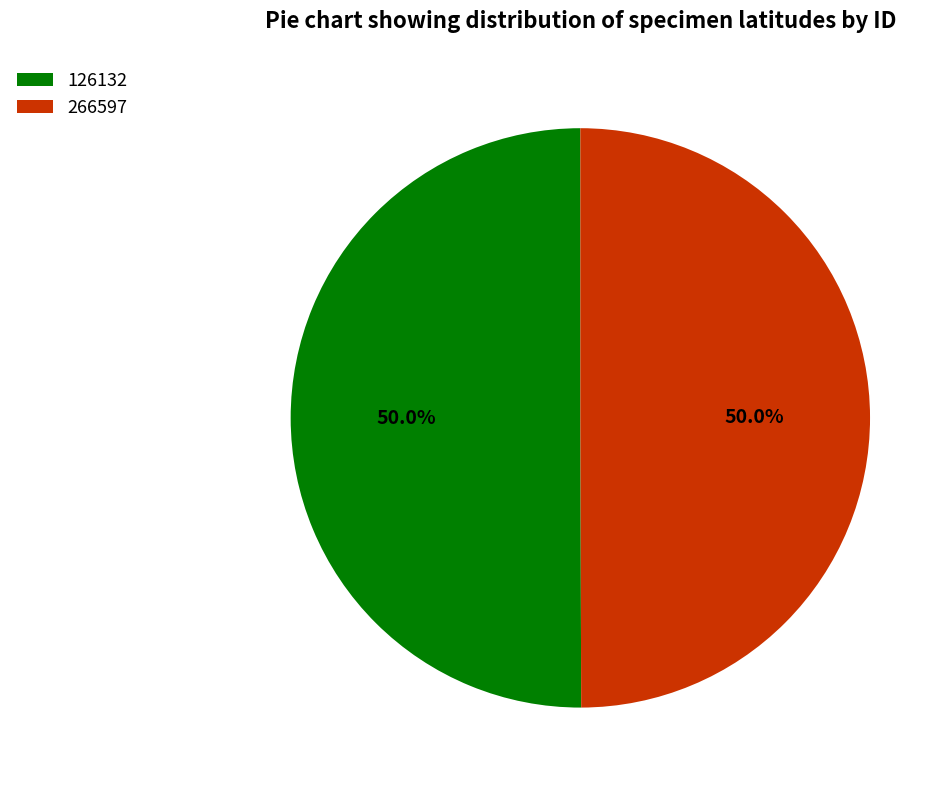

Approximately how many times larger is the value at 126132 compared to 266597?

1.0